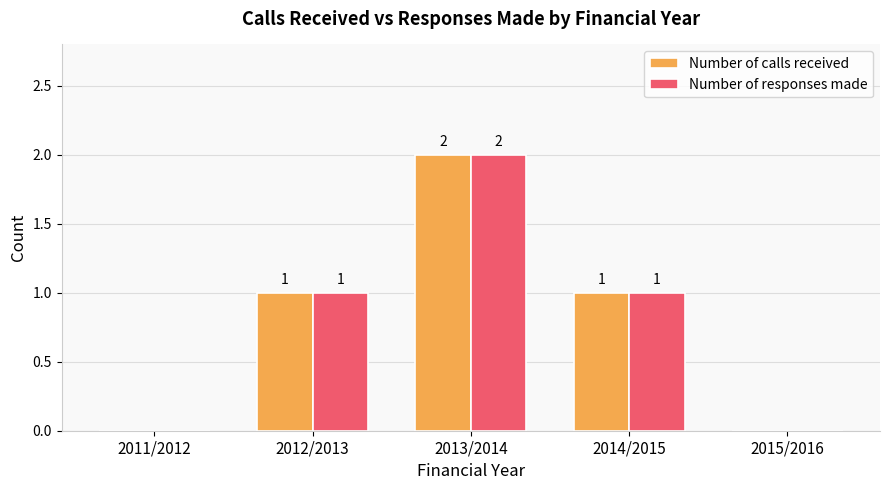

How many Number of calls received values are between 0 and 1?

4